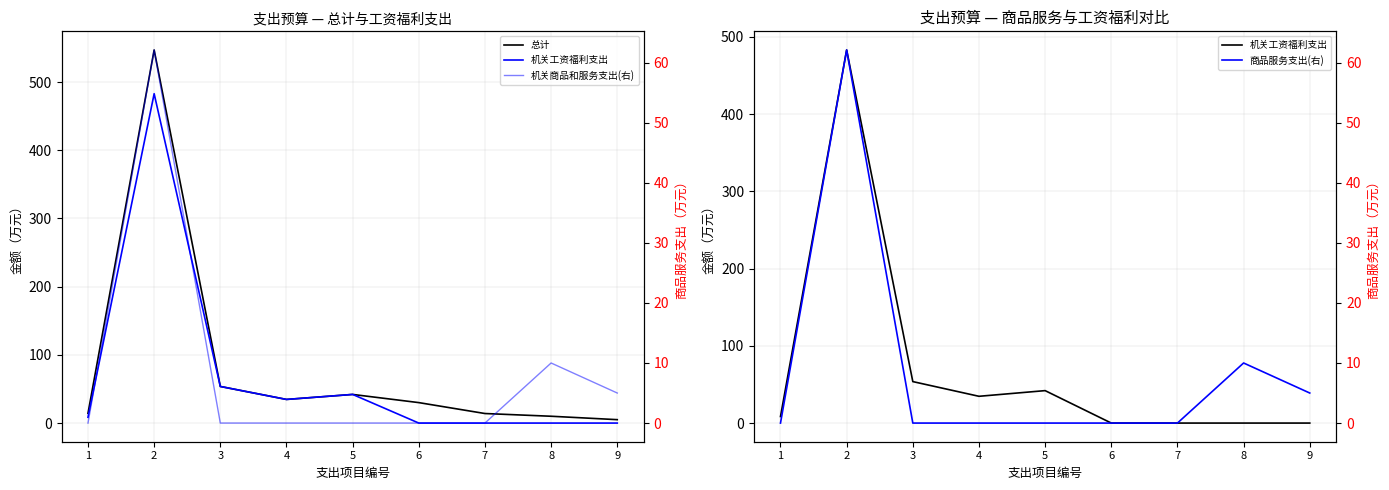

What is the sum of all 机关商品和服务支出(右) values?

77.1